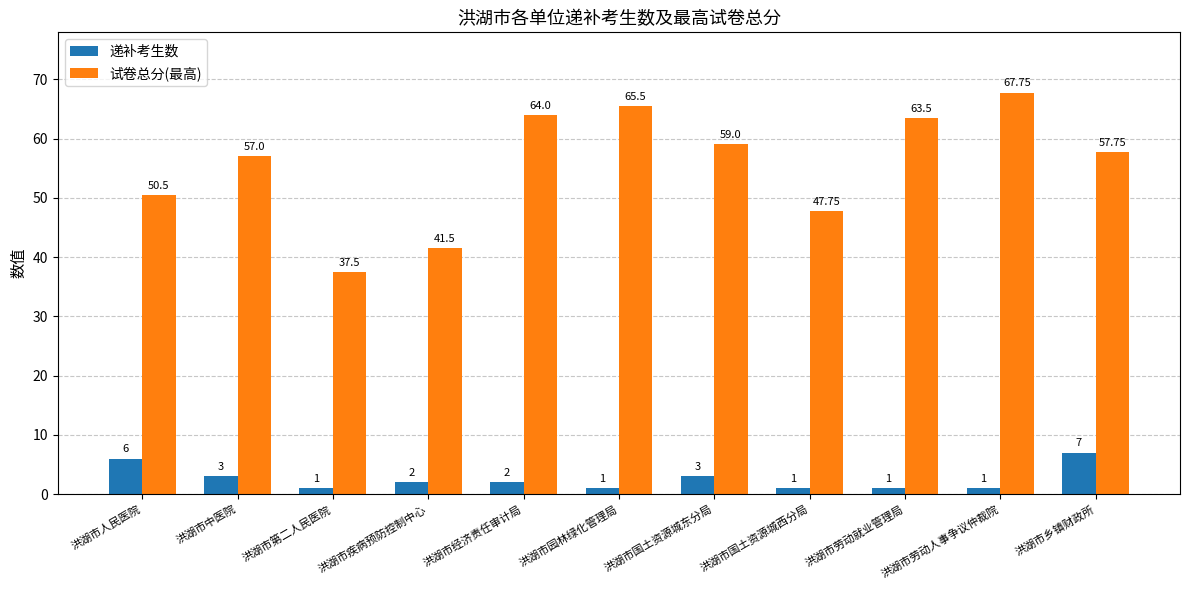

Reading right to left, transcribe all the data shown in this chart.

递补考生数: 洪湖市乡镇财政所=7.0	洪湖市劳动人事争议仲裁院=1.0	洪湖市劳动就业管理局=1.0	洪湖市国土资源城西分局=1.0	洪湖市国土资源城东分局=3.0	洪湖市园林绿化管理局=1.0	洪湖市经济责任审计局=2.0	洪湖市疾病预防控制中心=2.0	洪湖市第二人民医院=1.0	洪湖市中医院=3.0	洪湖市人民医院=6.0
试卷总分(最高): 洪湖市乡镇财政所=57.8	洪湖市劳动人事争议仲裁院=67.8	洪湖市劳动就业管理局=63.5	洪湖市国土资源城西分局=47.8	洪湖市国土资源城东分局=59.0	洪湖市园林绿化管理局=65.5	洪湖市经济责任审计局=64.0	洪湖市疾病预防控制中心=41.5	洪湖市第二人民医院=37.5	洪湖市中医院=57.0	洪湖市人民医院=50.5